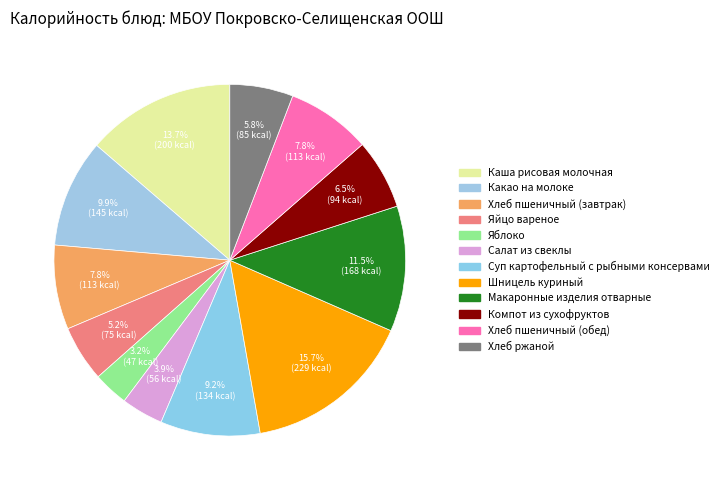

What percentage is the Шницель куриный slice, to the nearest percent?

16%